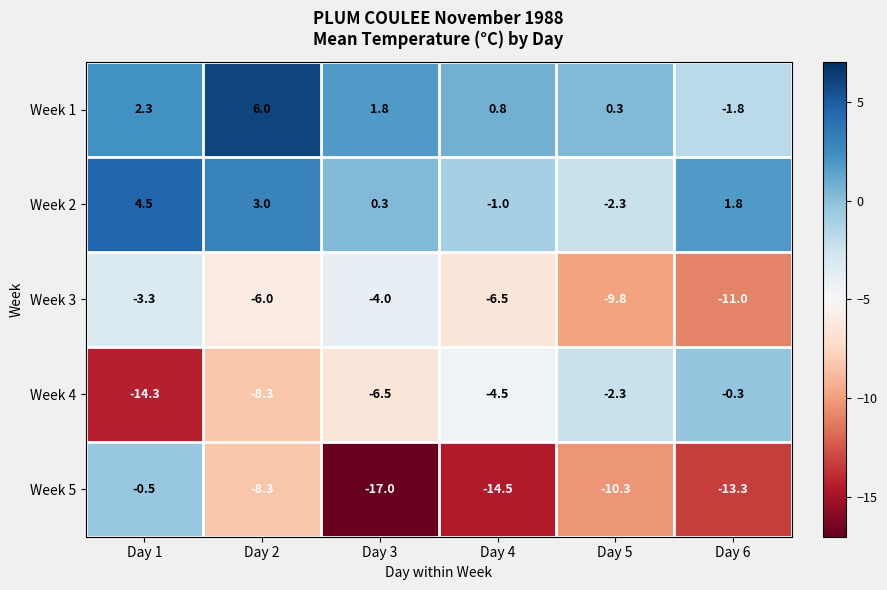

The value of Week 2 at Day 5 is -1.3. True or false?

False